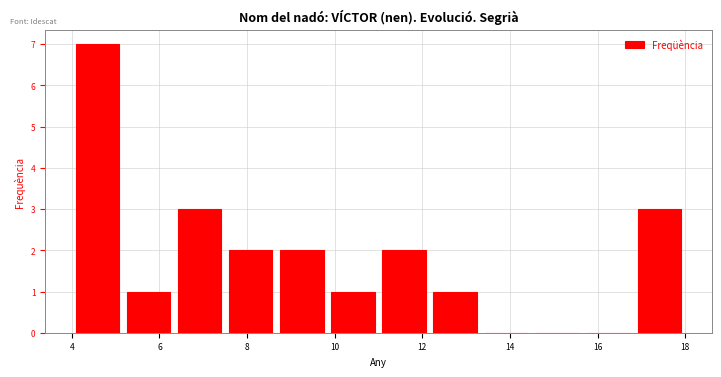

Reading left to right, list every bar in this chart as the range it spans on the x-axis followed by its height. Neither the bar edges nor the heights are printed on the chart, so give them approximately, as read against the axes.

4.0 to 5.2: 7
5.2 to 6.4: 1
6.4 to 7.6: 3
7.6 to 8.6: 2
8.6 to 9.8: 2
9.8 to 11.0: 1
11.0 to 12.2: 2
12.2 to 13.4: 1
13.4 to 14.6: 0
14.6 to 15.6: 0
15.6 to 16.8: 0
16.8 to 18.0: 3